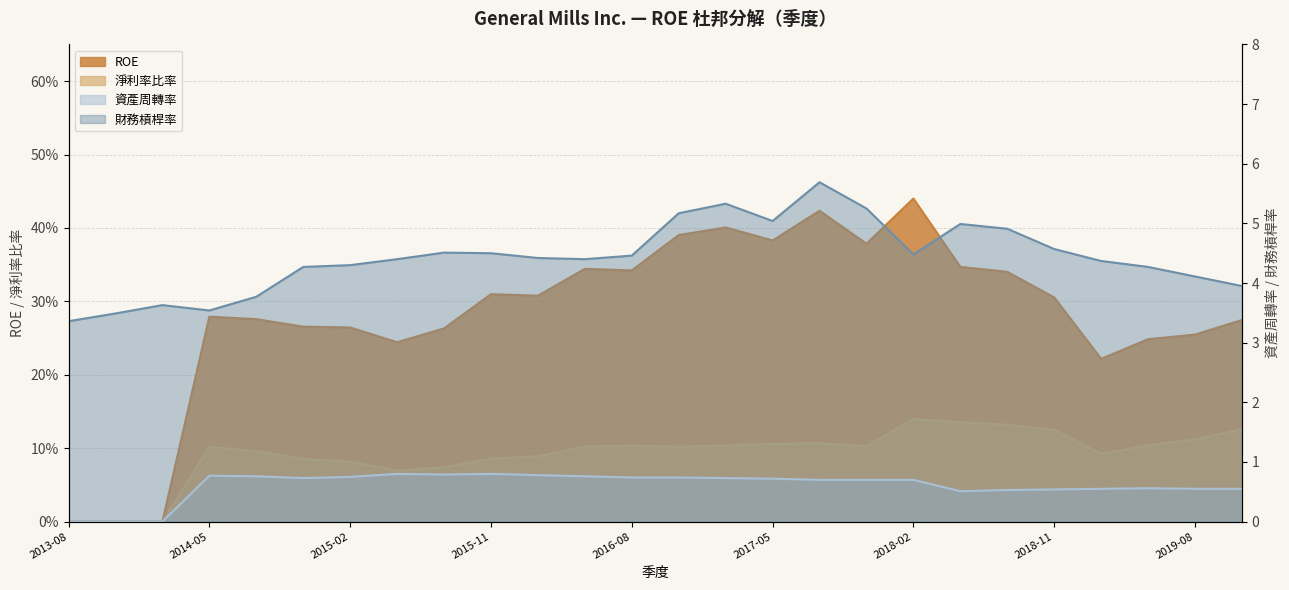

At 2014-08, list the series in order from smallest to largest.

淨利率比率, ROE, 資產周轉率, 財務槓桿率